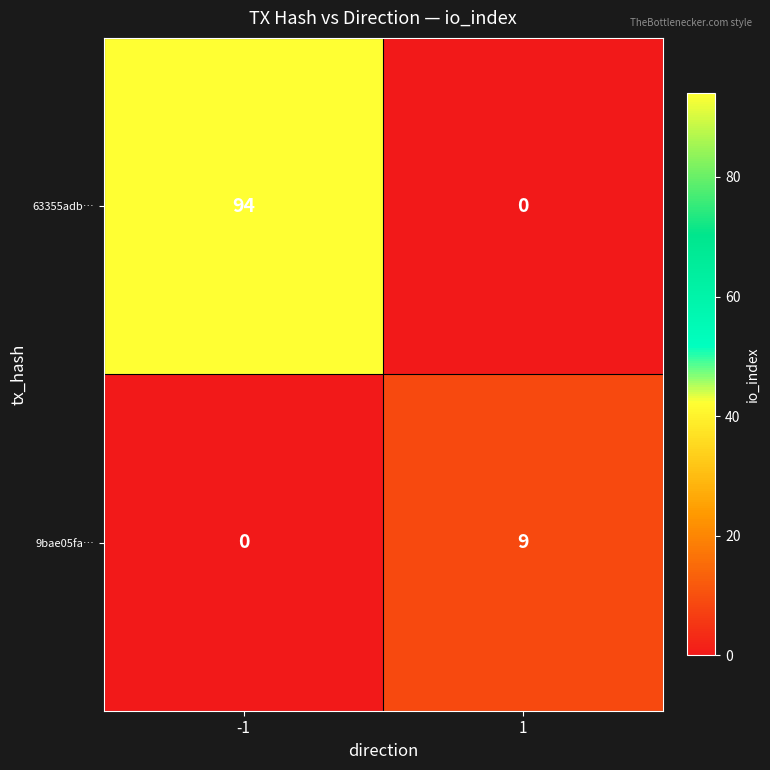

How many data points does each series have?

2